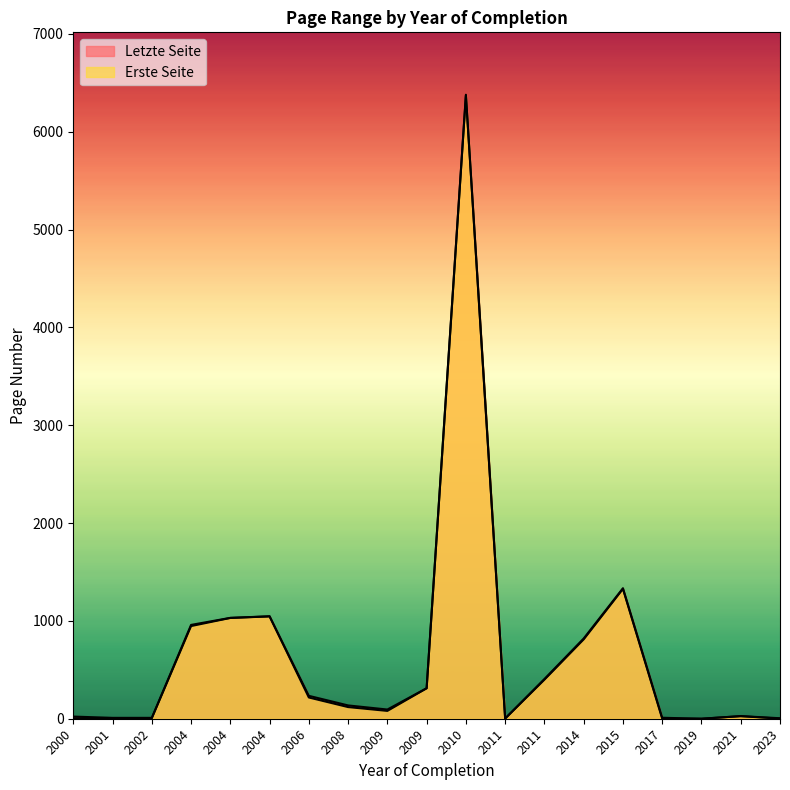

What is the difference between the Letzte Seite values at 2009 and 2006?

78